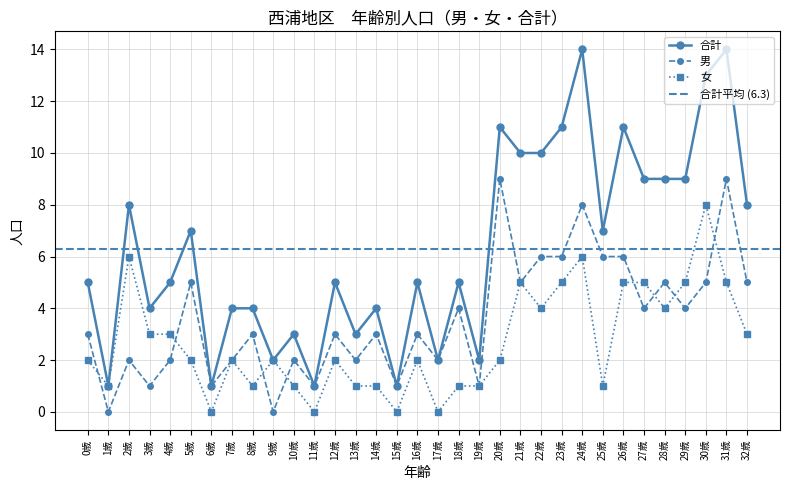

Is the value of Total at 28歳 greater than the value of Male at 1歳?

Yes